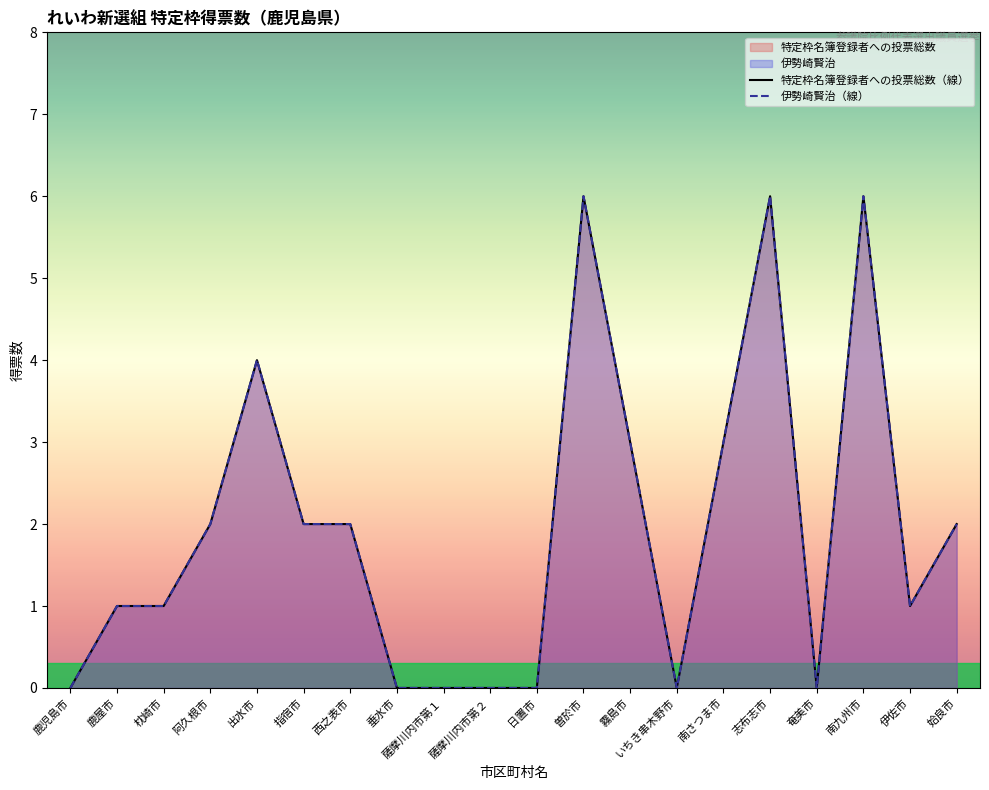

True or false: 特定枠名簿登録者への投票総数（線） has more than 0 points higher than both neighbors.

True